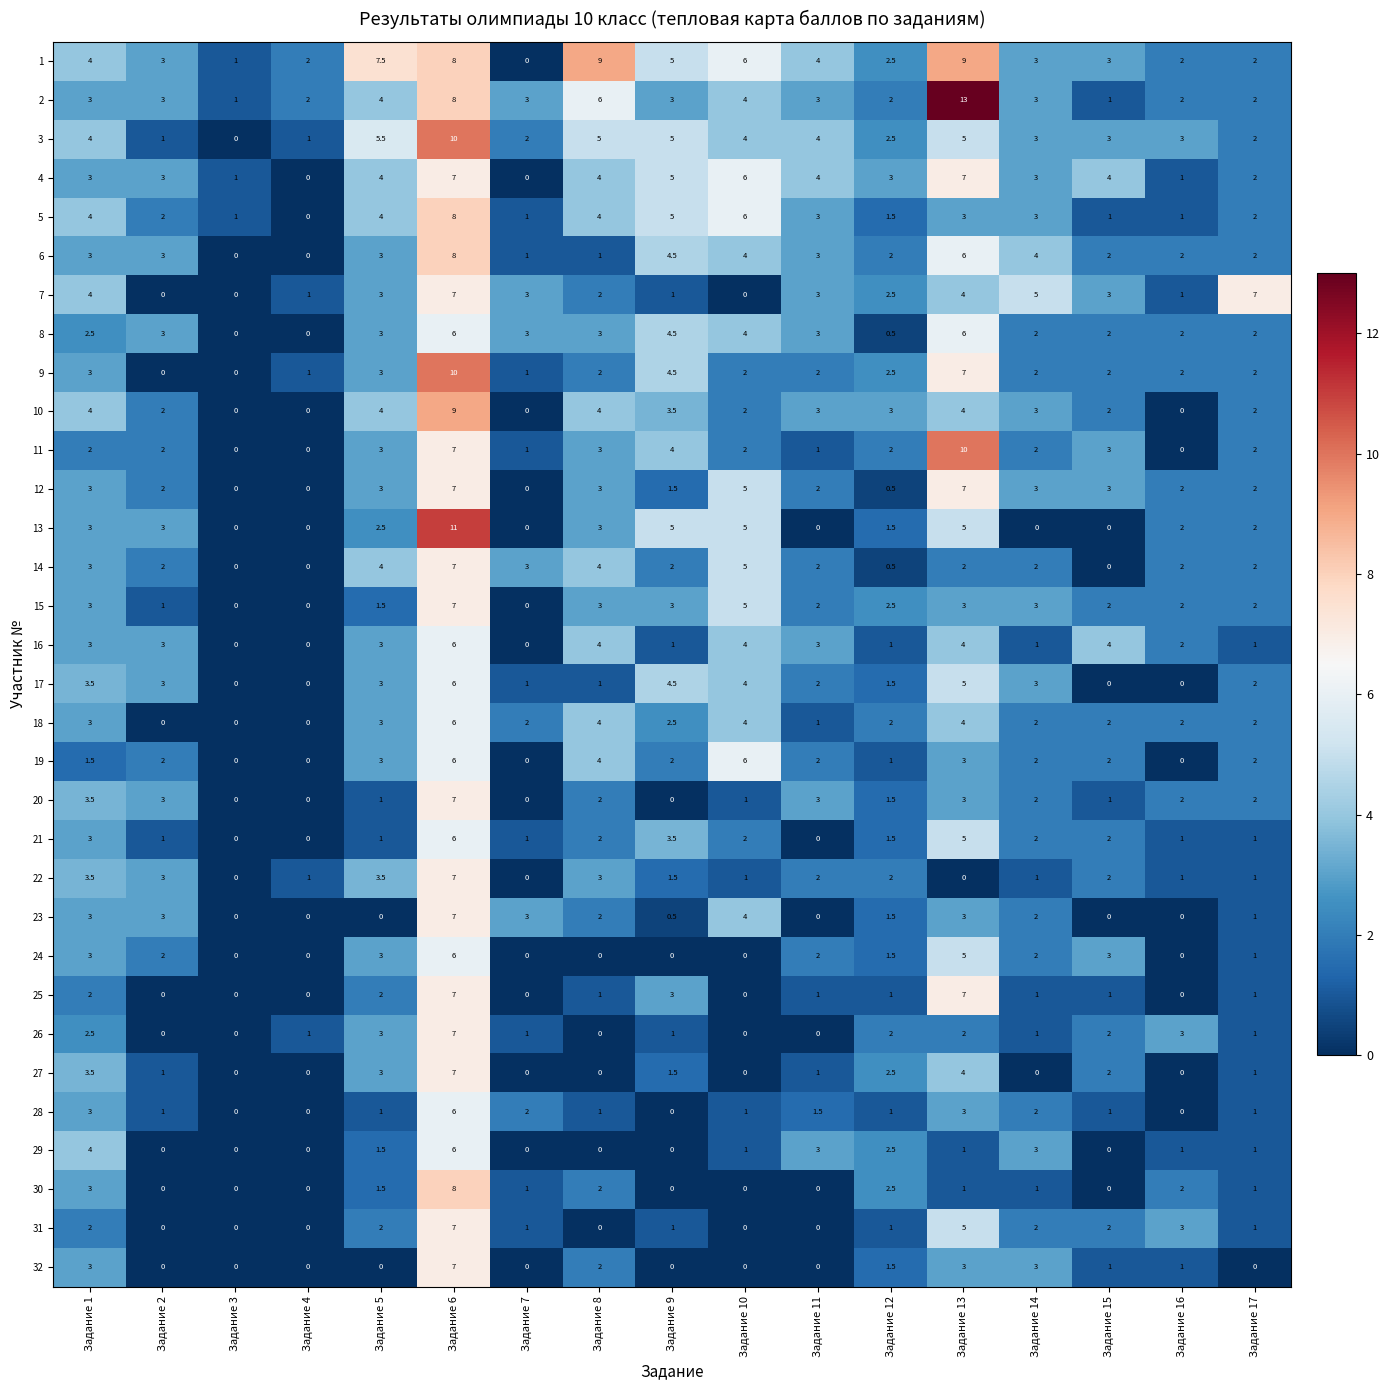

What is the spread (max minus min) of values at Задание 4?

2.0